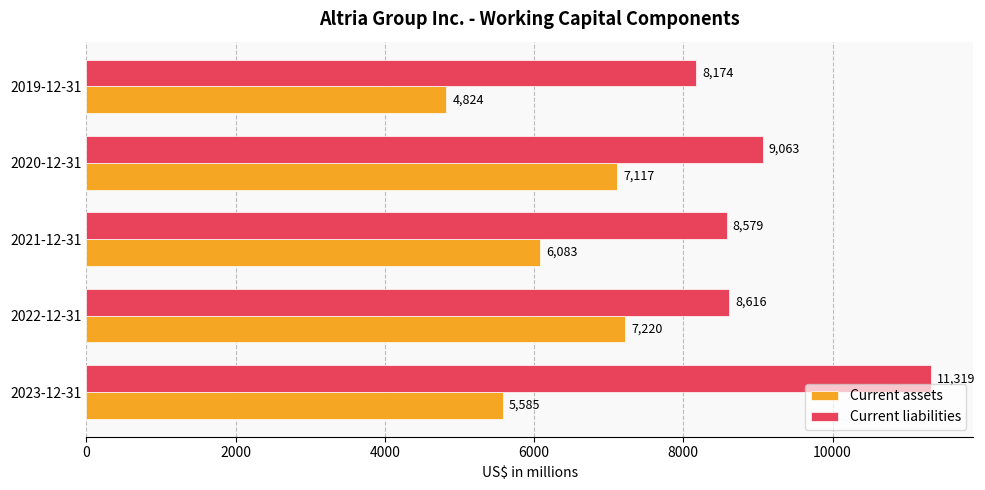

Which category has the lowest value in the Current liabilities series?

2019-12-31